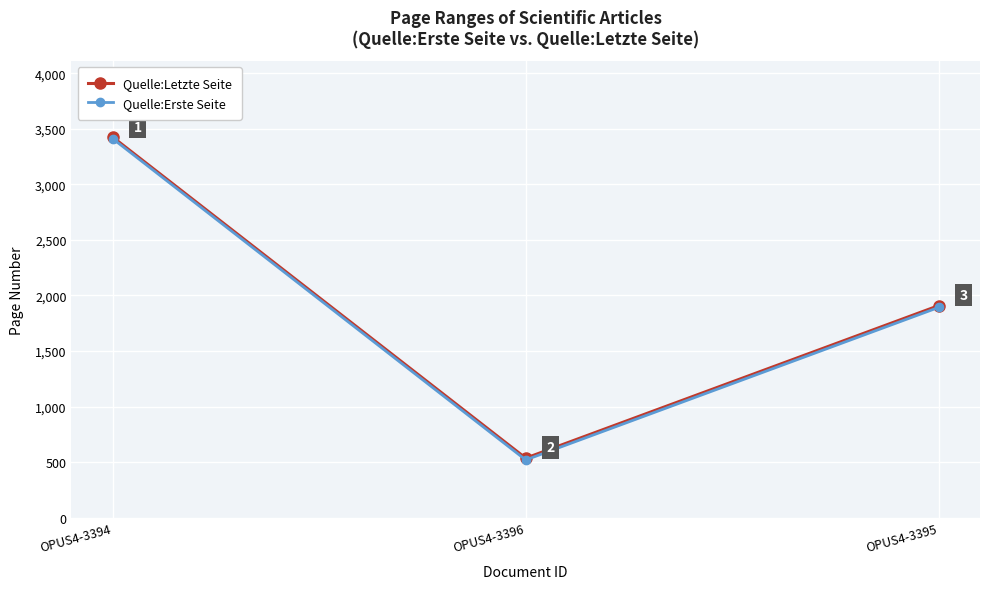

What is the difference between the Quelle:Erste Seite values at OPUS4-3394 and OPUS4-3396?

2891